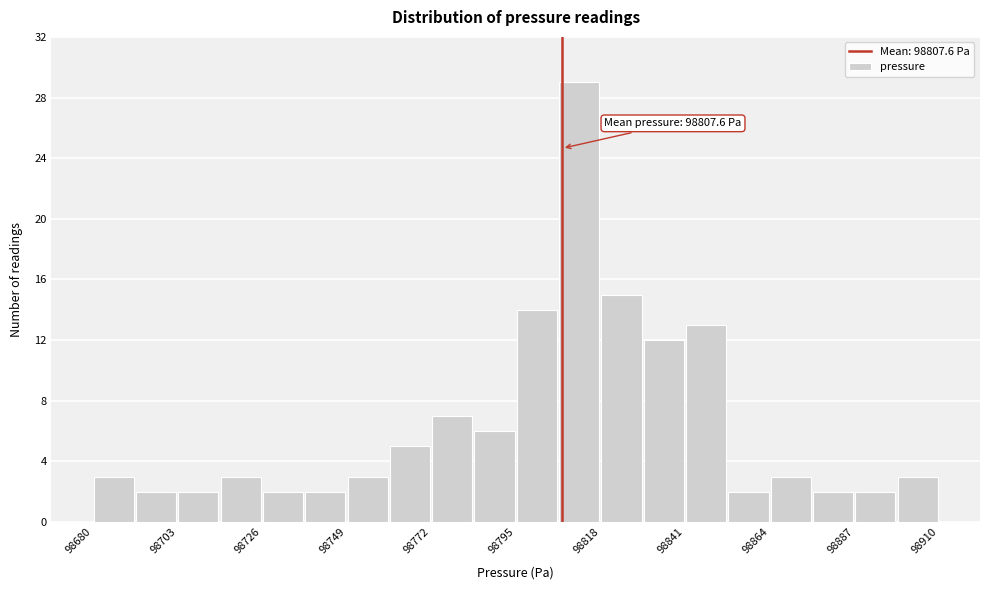

Read against the x-axis, roughly where is the centre of the tallest bar?

98810